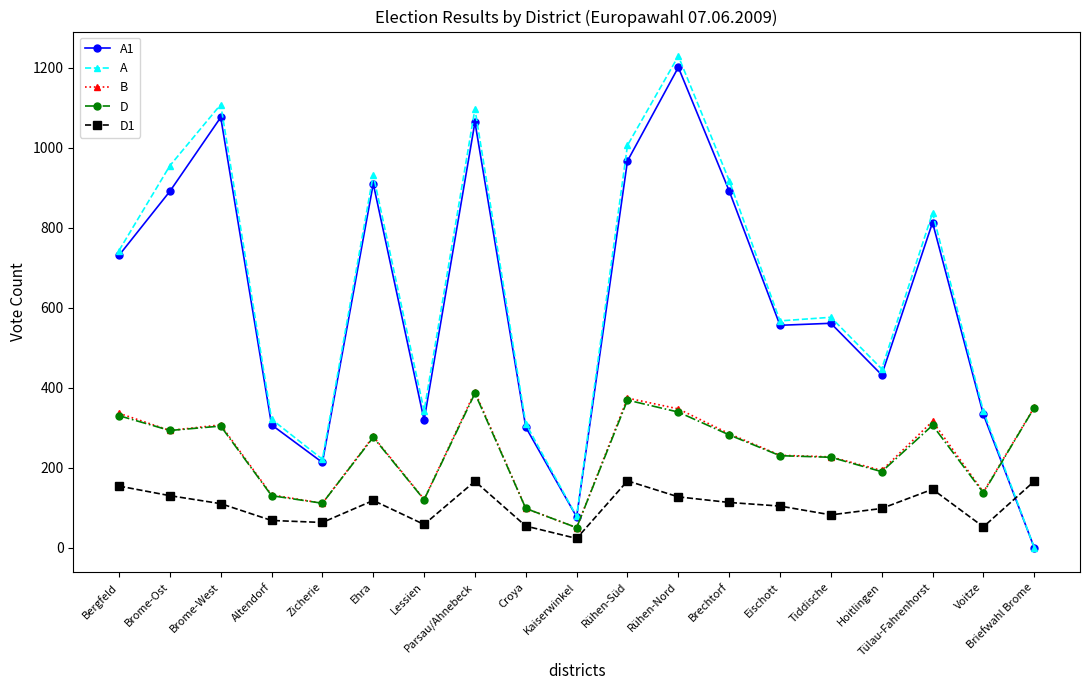

What is the total value across all series at Rühen-Süd?

2883